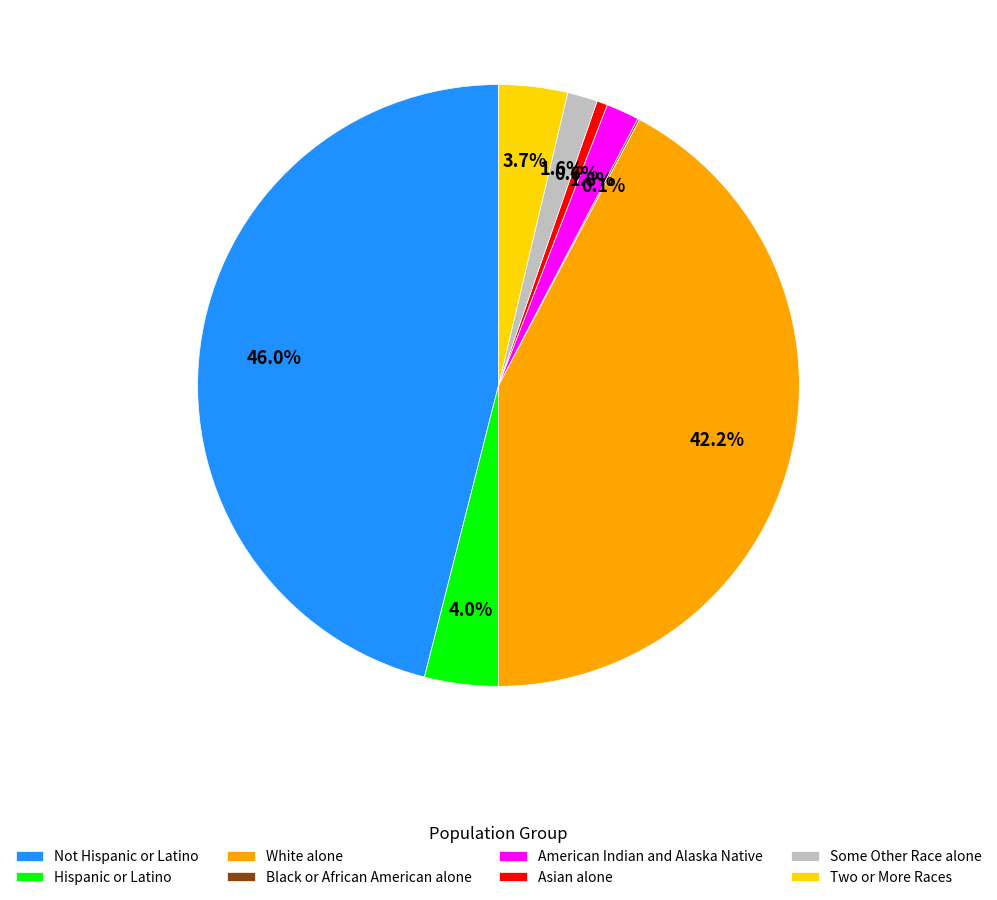

What is the ratio of the value at Two or More Races to the value at American Indian and Alaska Native?

2.1